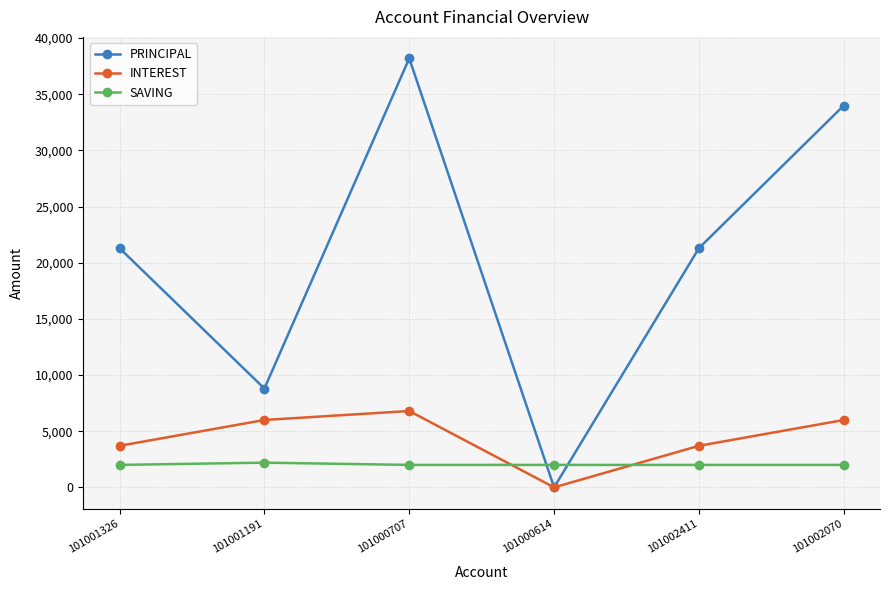

What is the spread (max minus min) of values at 101000614?

2000